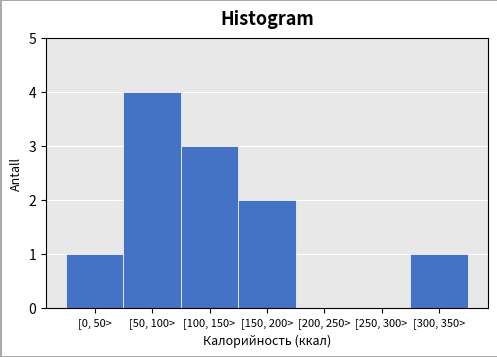

Reading left to right, list all the values displayed in this chart.

[0, 50>=1	[50, 100>=4	[100, 150>=3	[150, 200>=2	[200, 250>=0	[250, 300>=0	[300, 350>=1